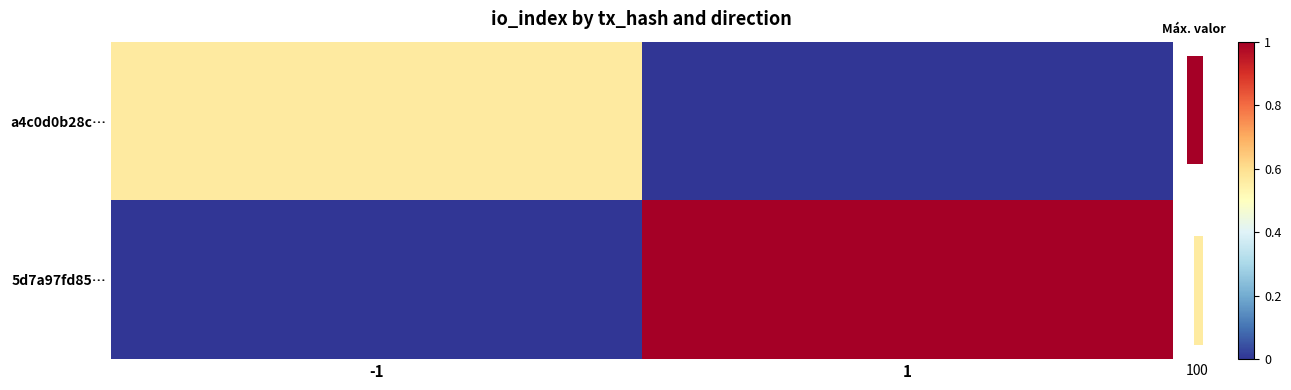

What is the sum of all a4c0d0b28c… values?

0.6